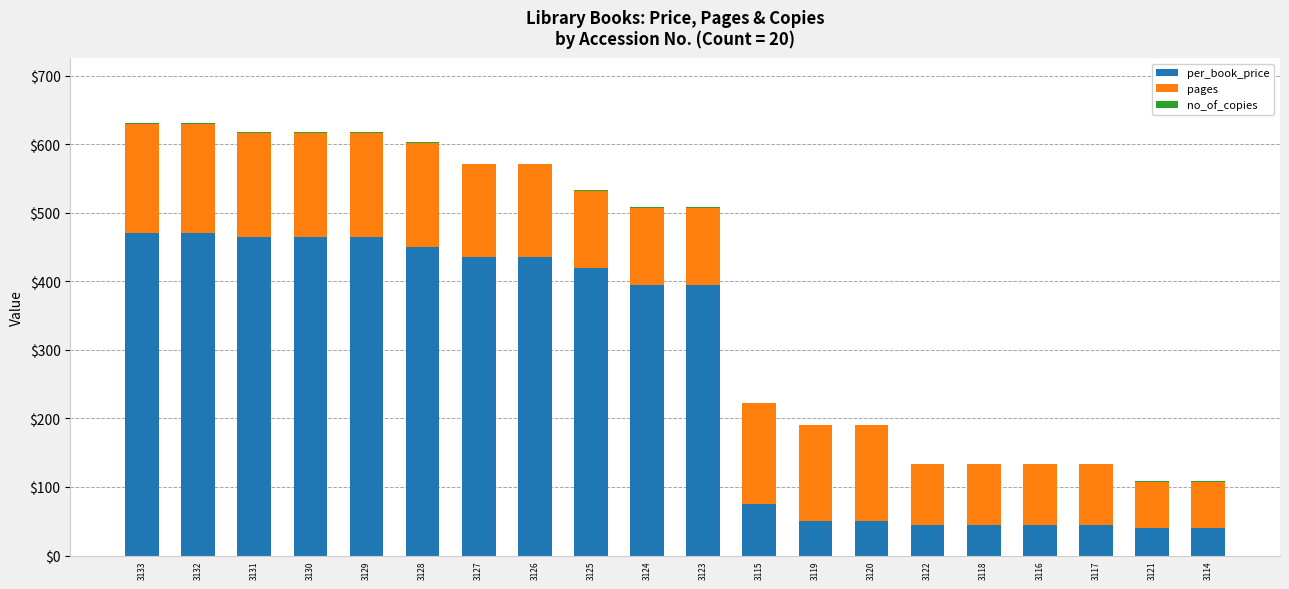

What is the sum of all per_book_price values?

5300